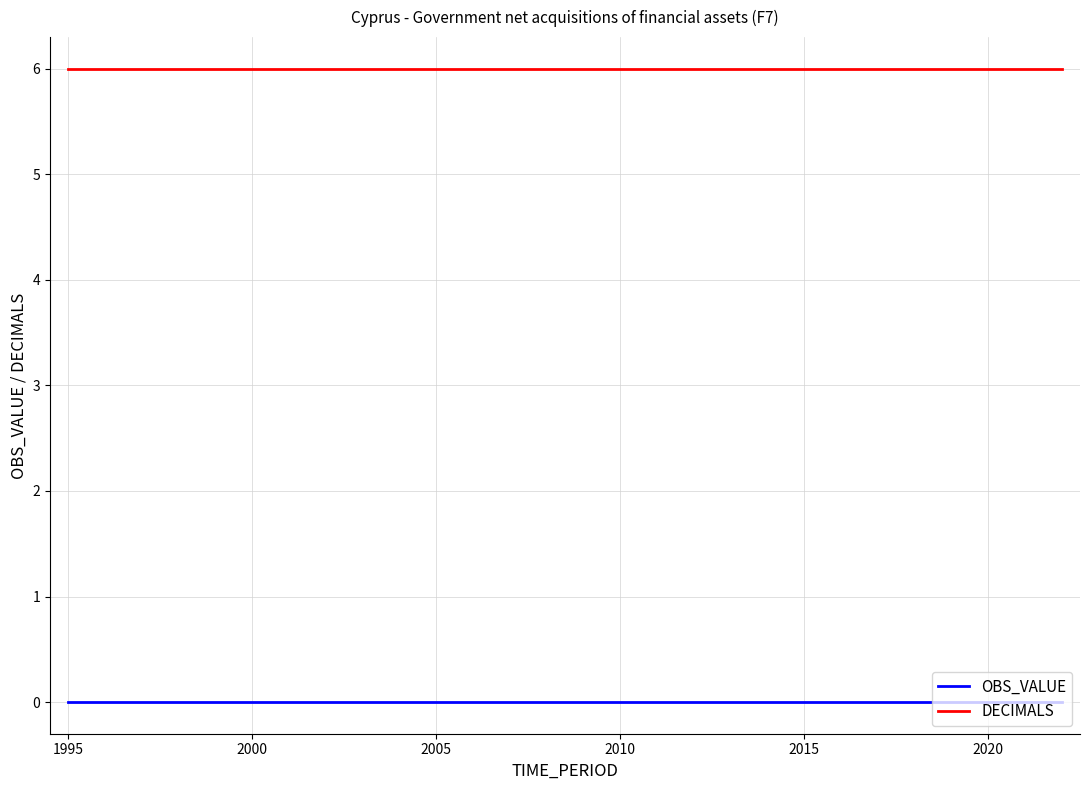

List the series in order of their overall mean, lowest first.

OBS_VALUE, DECIMALS